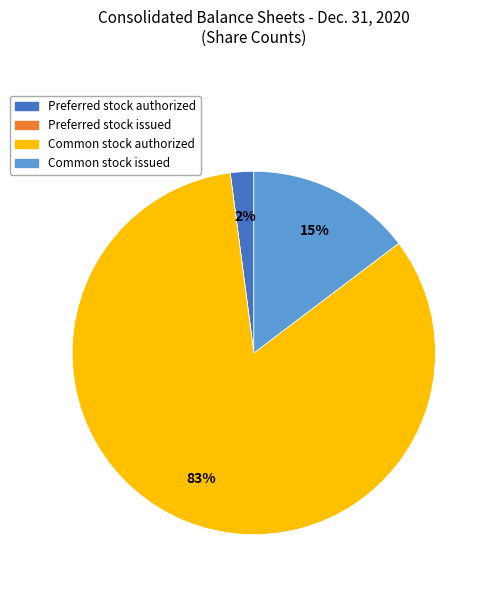

To the nearest percent, what is the average slice percentage?

25%